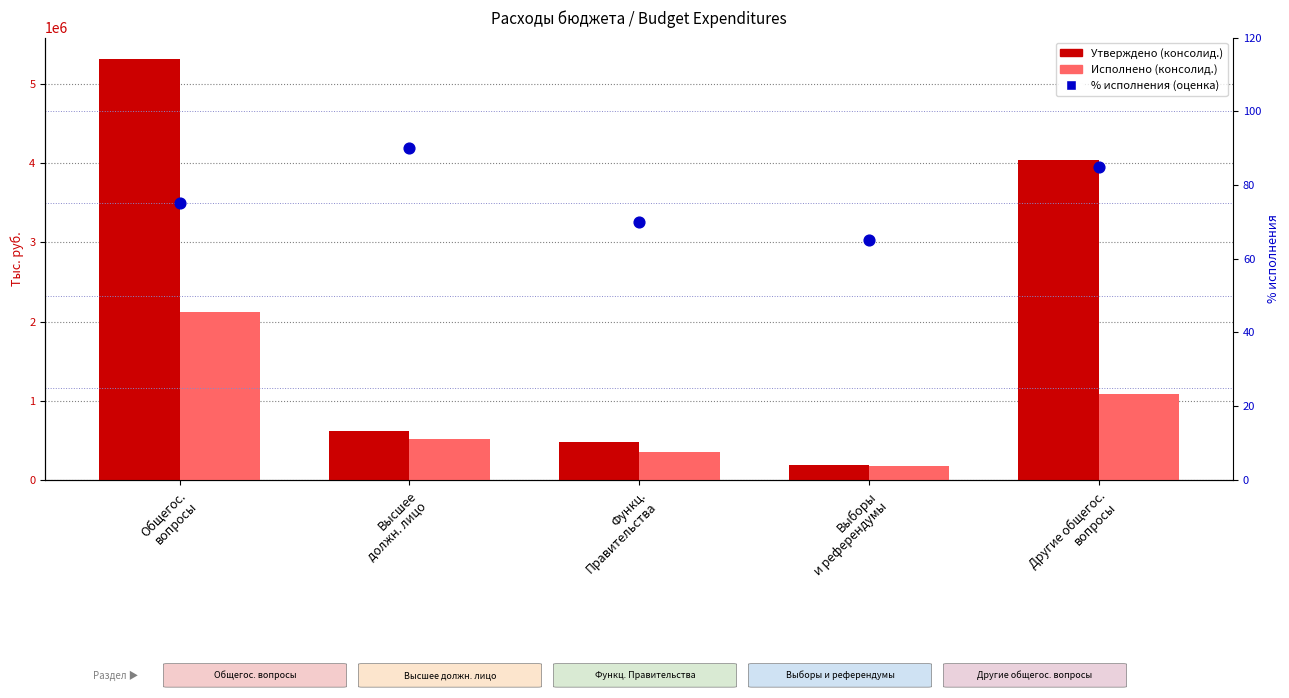

At how many categories does at least one series exceed 4607953?

1